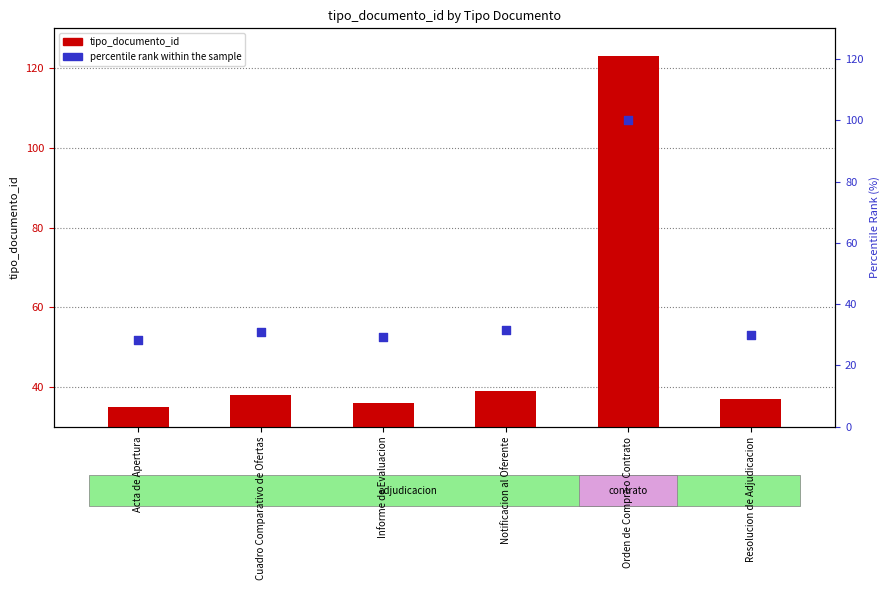

Which series has the largest total across all categories?

tipo_documento_id